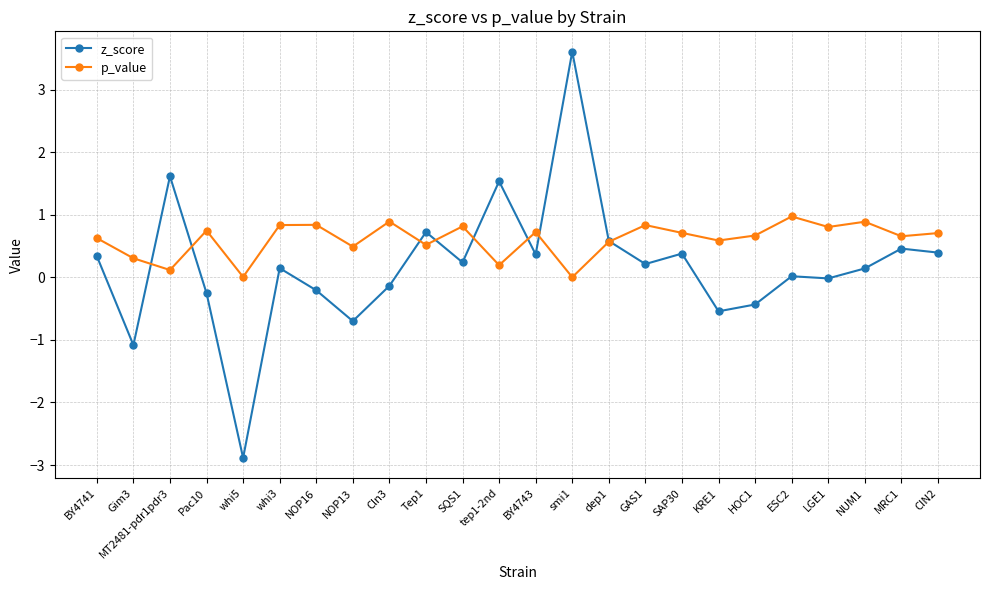

At which category is the sum across all series the highest?

smi1